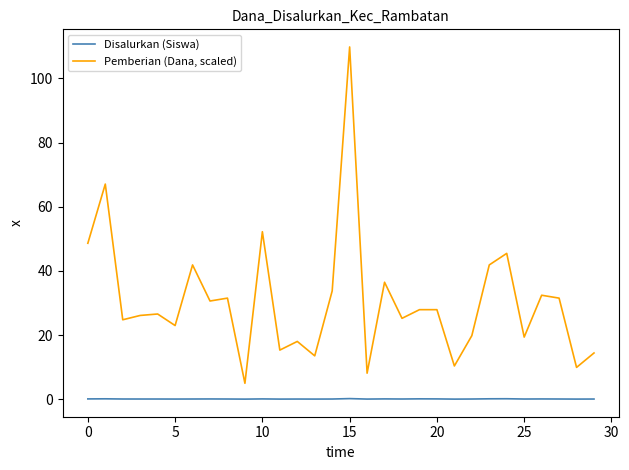

Rank the series by their maximum value, from lowest to highest.

Disalurkan (Siswa), Pemberian (Dana, scaled)